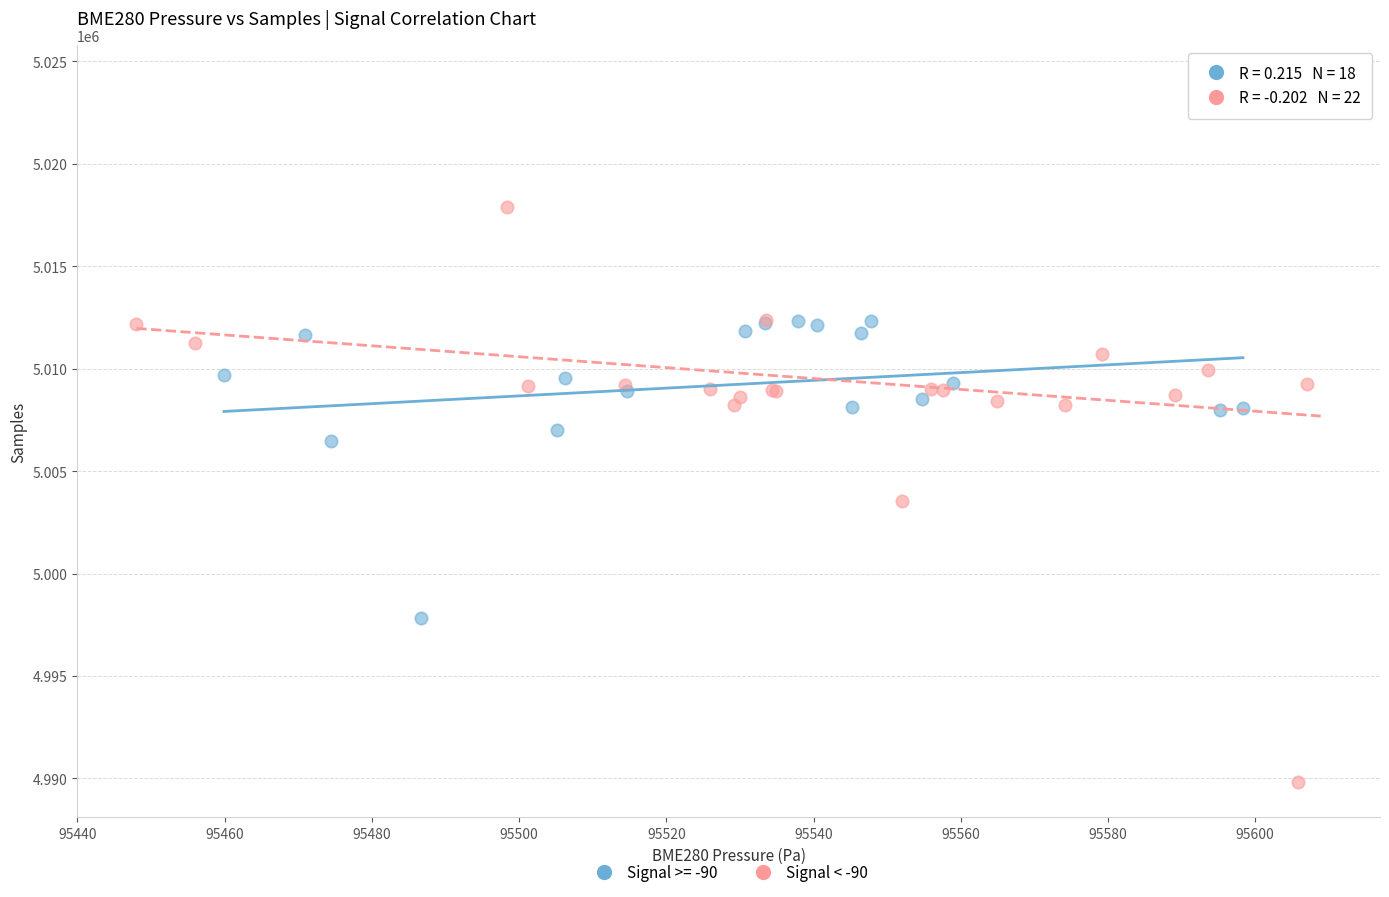

Which series contains the lowest Y value?

Signal < -90